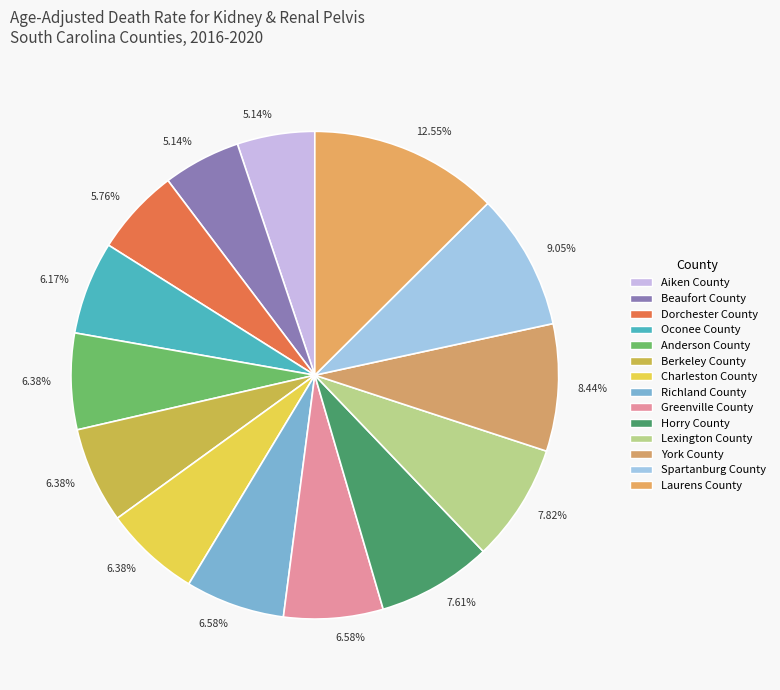

How many segments does this pie chart have?

14